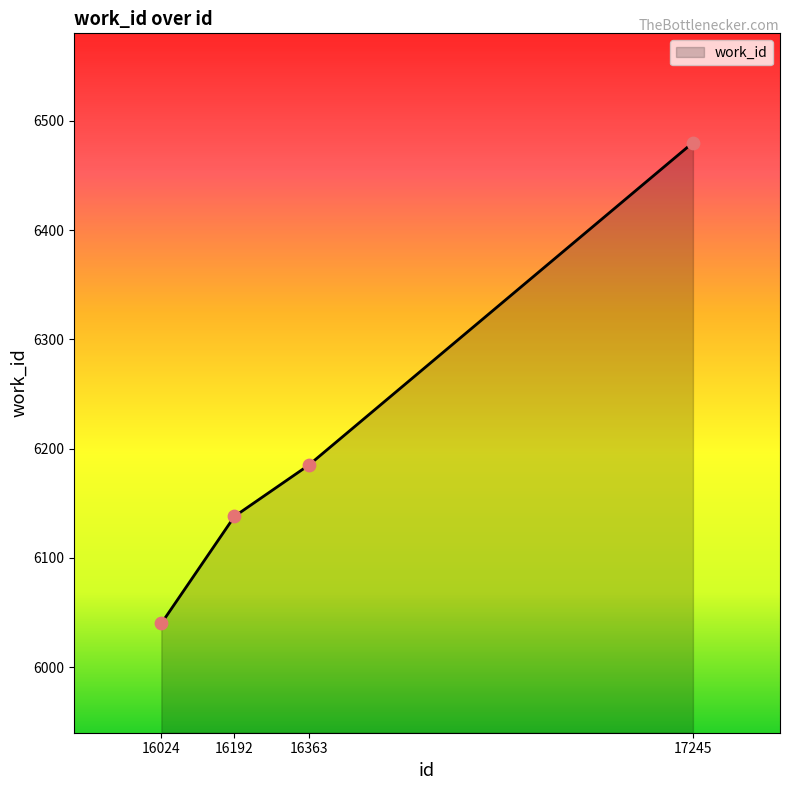

Which has a higher value, 16363 or 16024?

16363